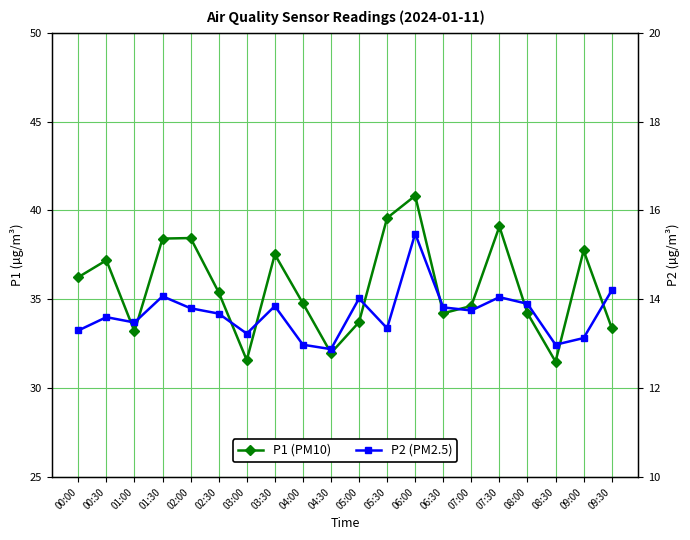

True or false: P1 has a value of 12.2 at 01:00.

False